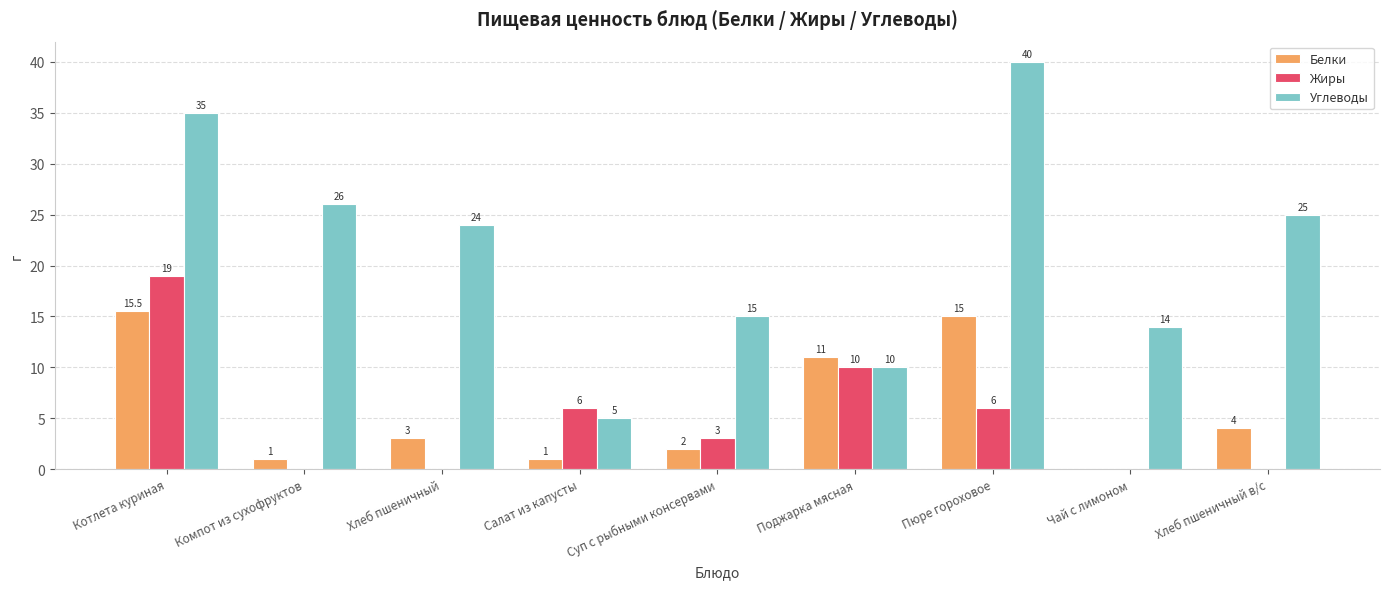

What value does the Жиры series have at Салат из капусты?

6.0